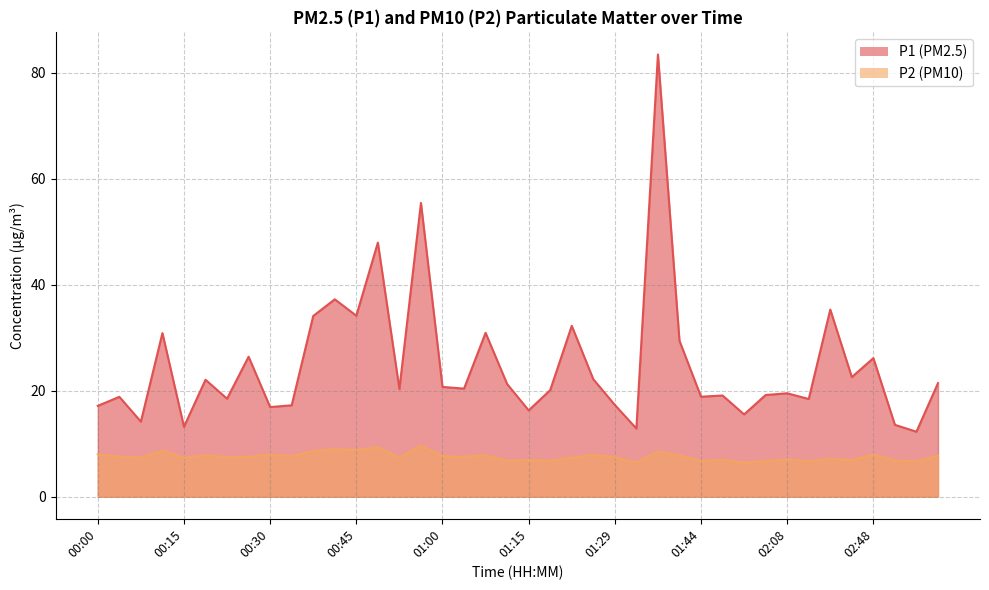

Reading left to right, transcribe all the data shown in this chart.

P1: 17.1	18.8	14.2	30.9	13.2	22.1	18.5	26.4	16.9	17.2	34.1	37.2	34.1	47.9	20.3	55.4	20.7	20.4	30.9	21.2	16.3	20.1	32.2	22.1	17.3	12.8	83.4	29.4	18.9	19.1	15.5	19.2	19.5	18.4	35.3	22.6	26.1	13.6	12.2	21.4
P2: 8.0	7.6	7.4	8.7	7.3	7.8	7.5	7.5	8.0	7.6	8.6	8.9	8.8	9.3	7.4	9.6	7.7	7.5	7.8	6.8	6.9	6.8	7.3	7.9	7.4	6.5	8.5	7.8	6.7	7.0	6.4	6.7	7.0	6.7	7.1	6.9	8.0	6.8	6.7	7.7